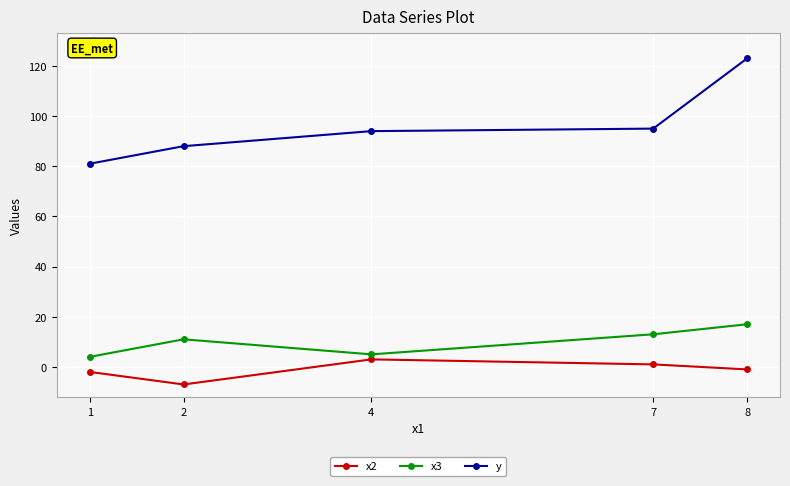

What is the highest value of the x3 series?

17